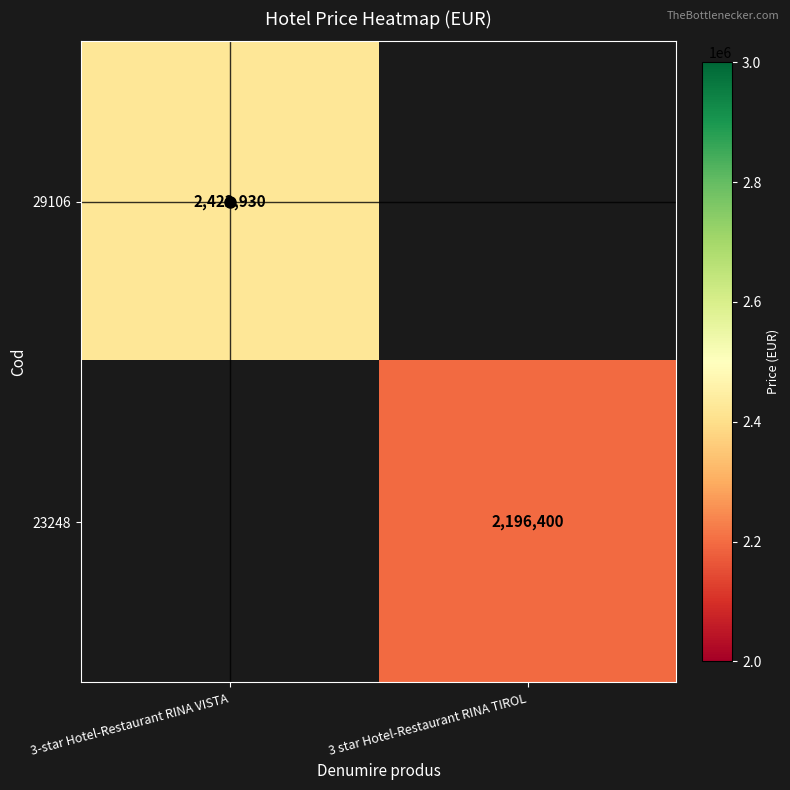

At how many categories does at least one series exceed 2387768?

1